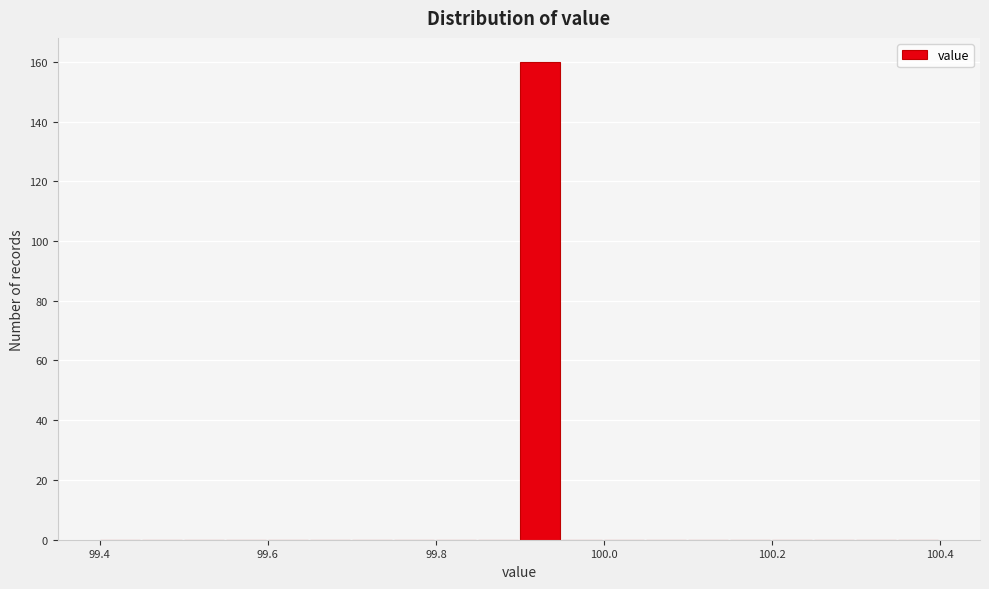

Read against the x-axis, roughly where is the centre of the tallest bar?

99.92